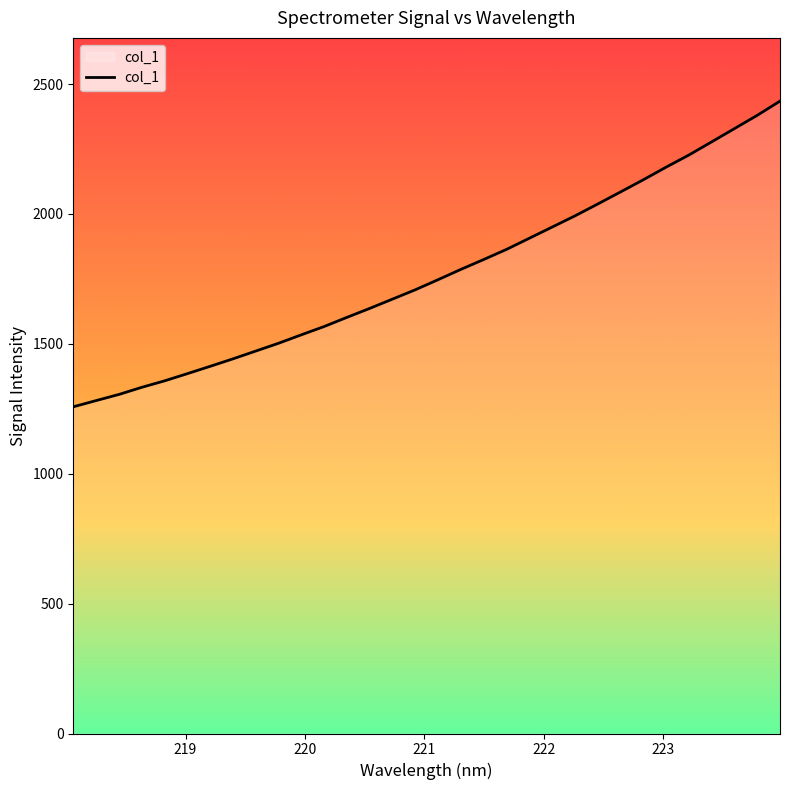

What is the difference between the maximum and minimum values?

1176.7